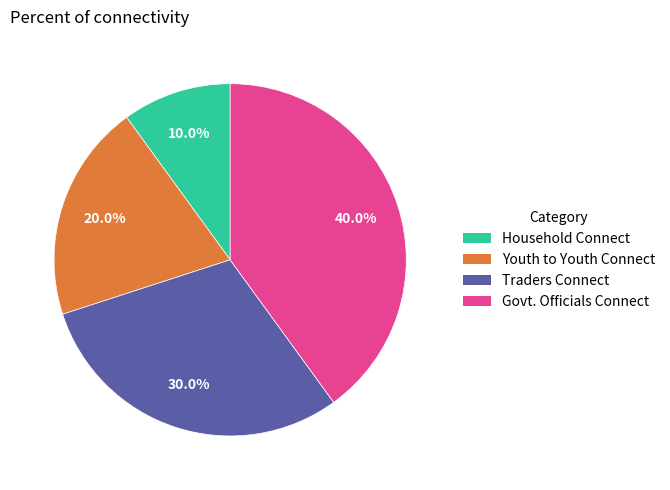

Is there any slice that represents more than half of the pie?

No